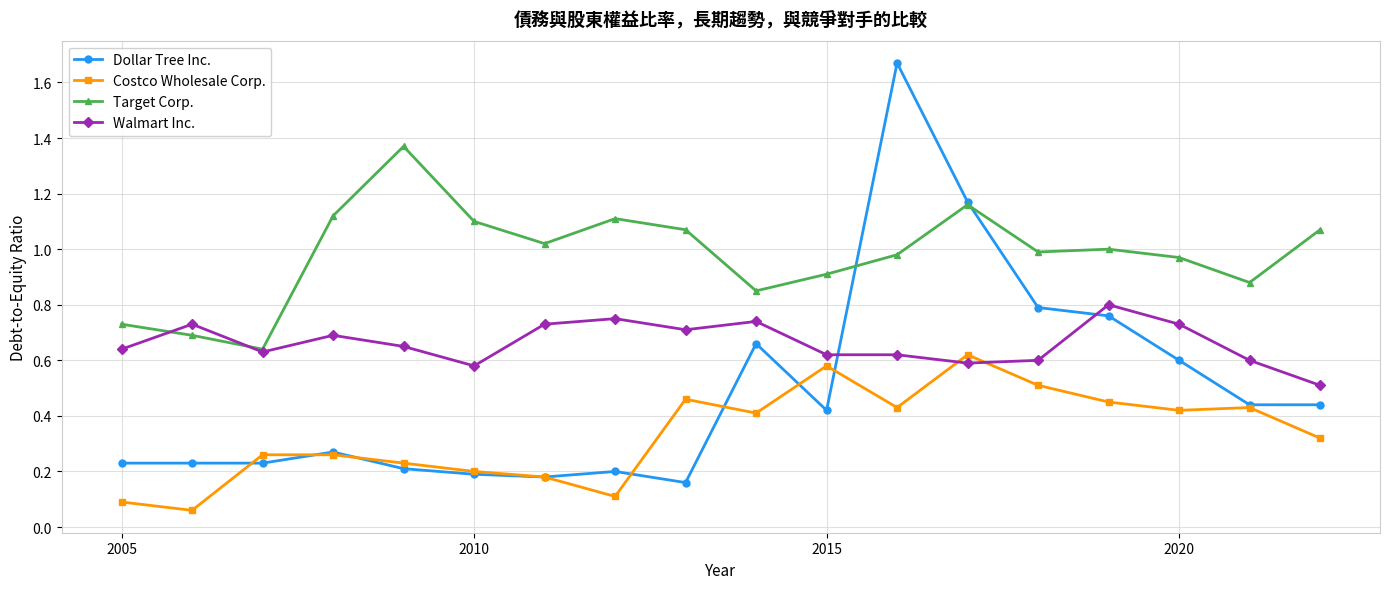

Rank the series by their maximum value, from highest to lowest.

Dollar Tree Inc., Target Corp., Walmart Inc., Costco Wholesale Corp.